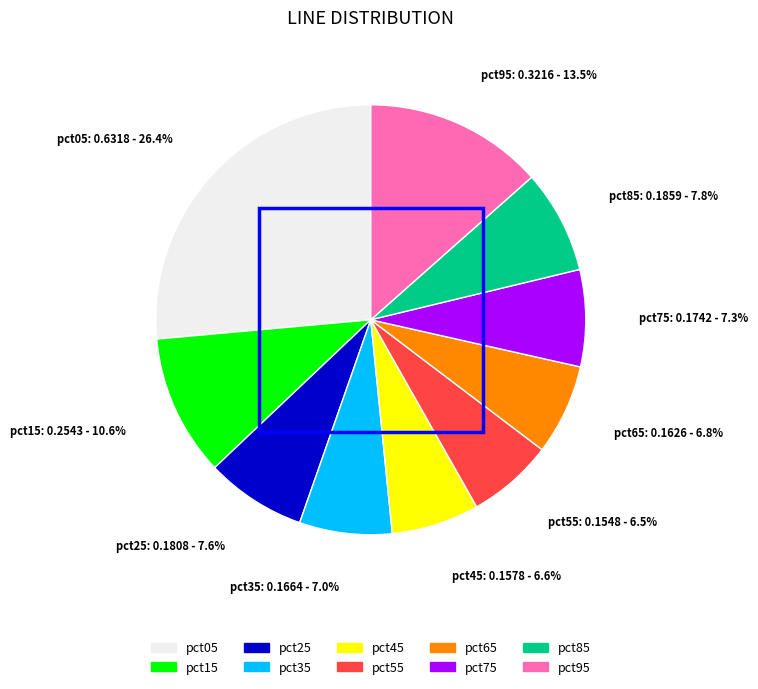

Is pct85 the majority of the pie?

No